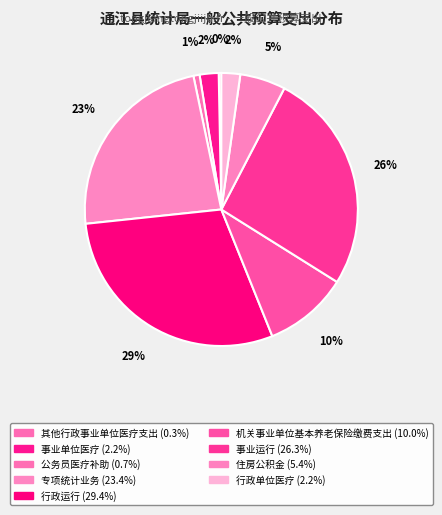

Count the number of slices in the pie.

9